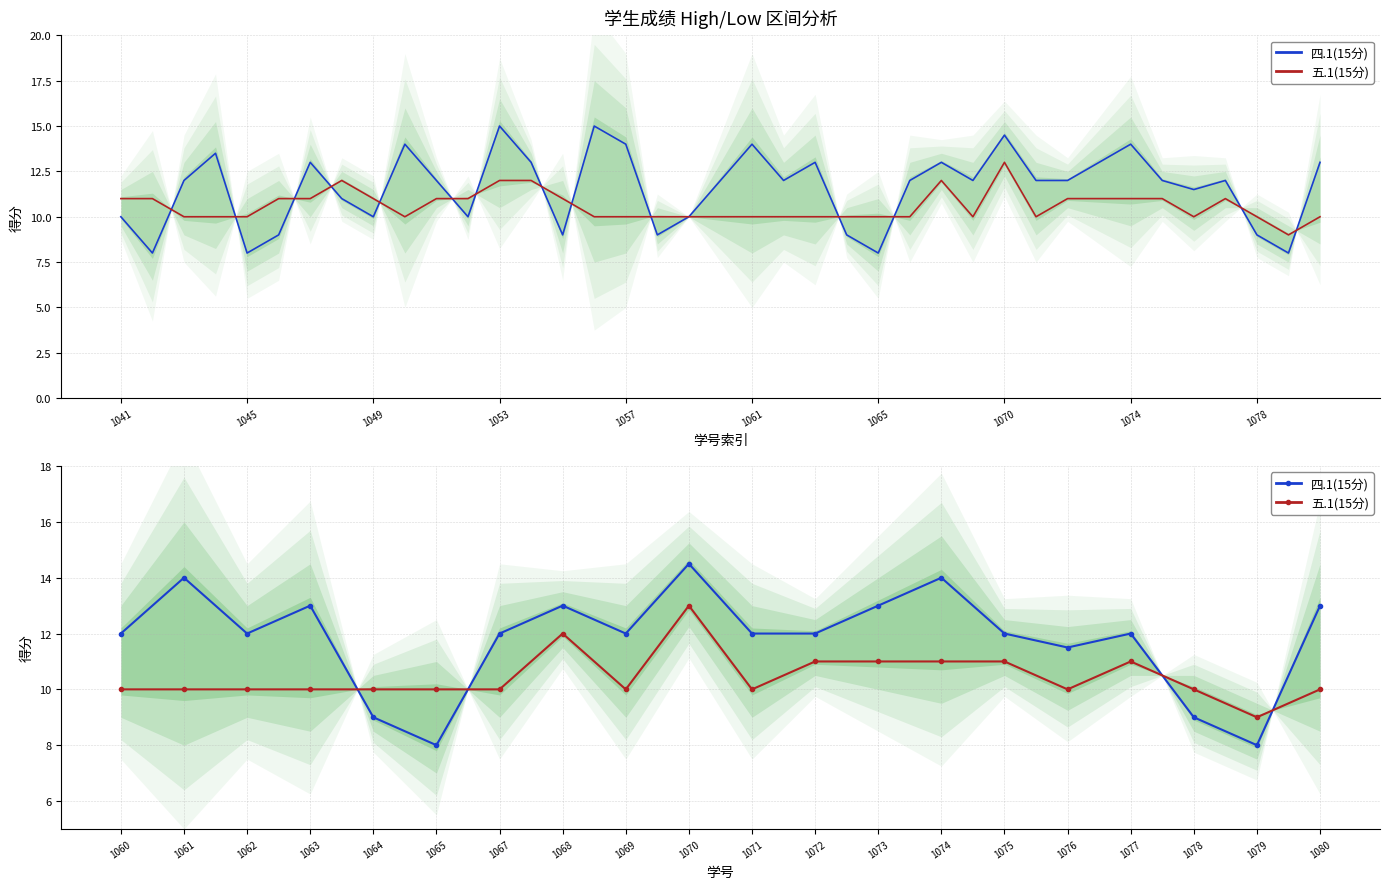

True or false: 五.1(15分) has more than 1 points higher than both neighbors.

True